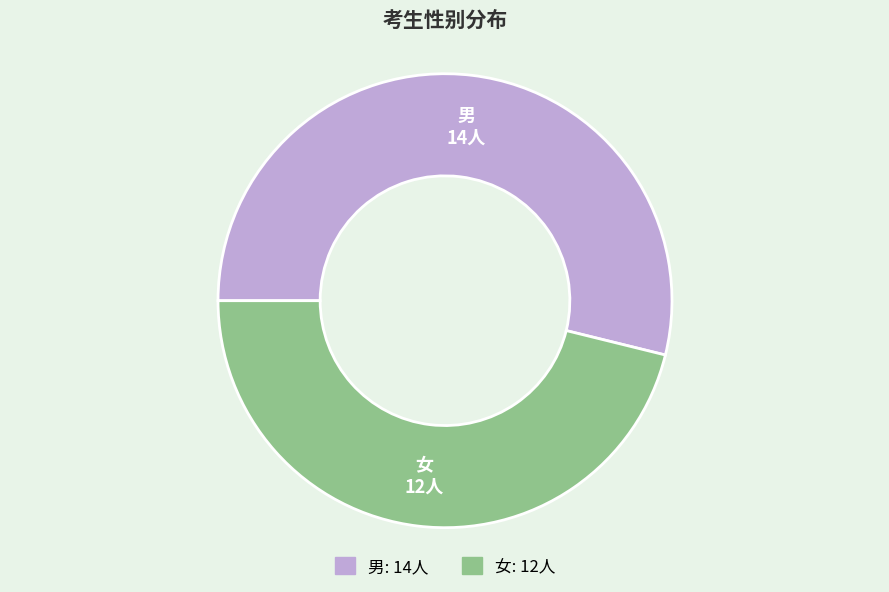

Between 女 and 男, which is larger?

男